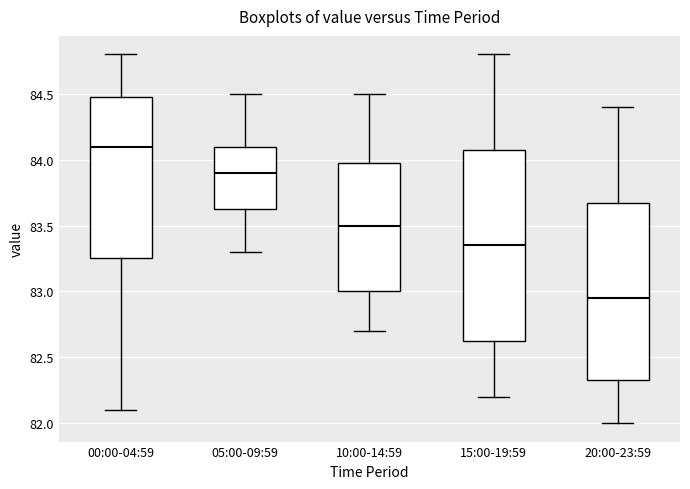

Which box's median line is the highest?

00:00-04:59